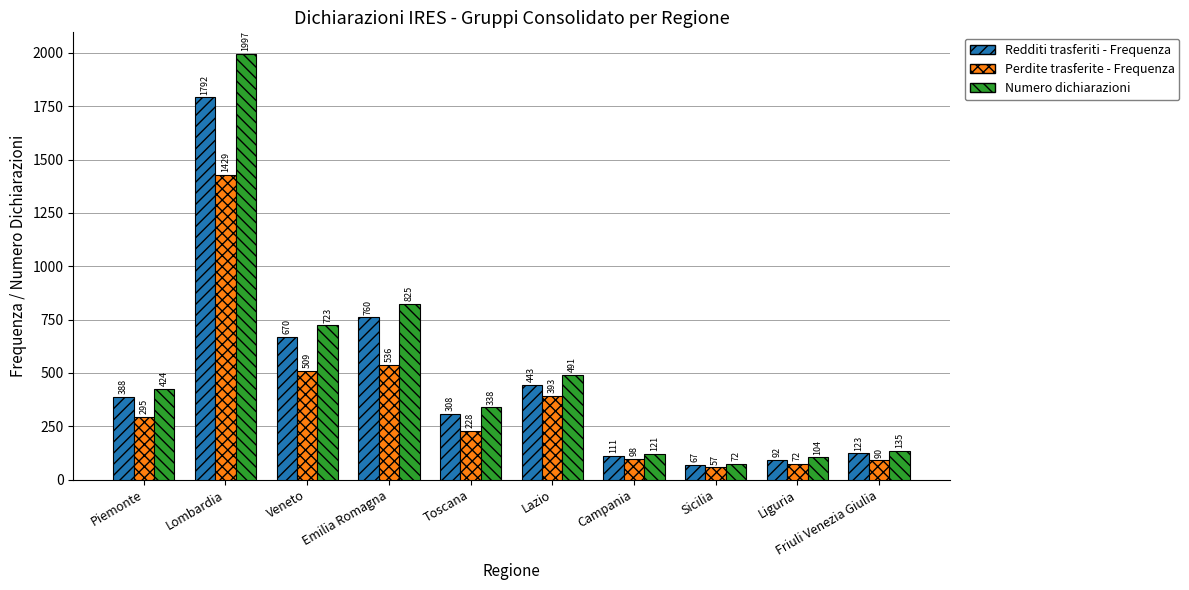

What are all the series names shown in the legend?

Redditi trasferiti - Frequenza, Perdite trasferite - Frequenza, Numero dichiarazioni